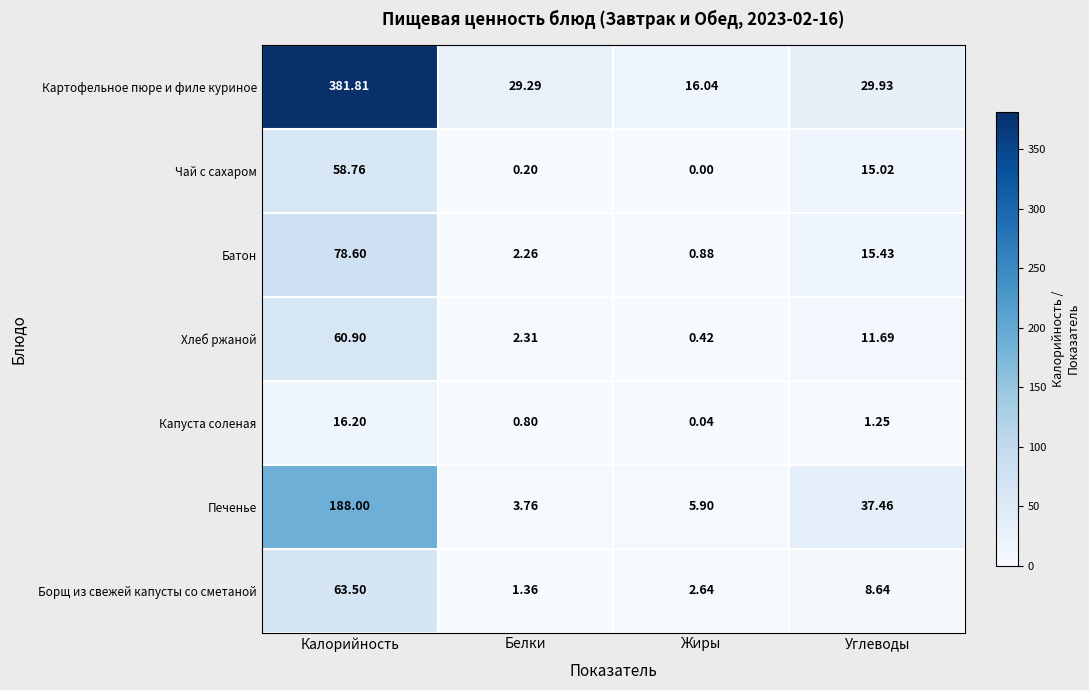

Which series has the largest total across all categories?

Картофельное пюре и филе куриное